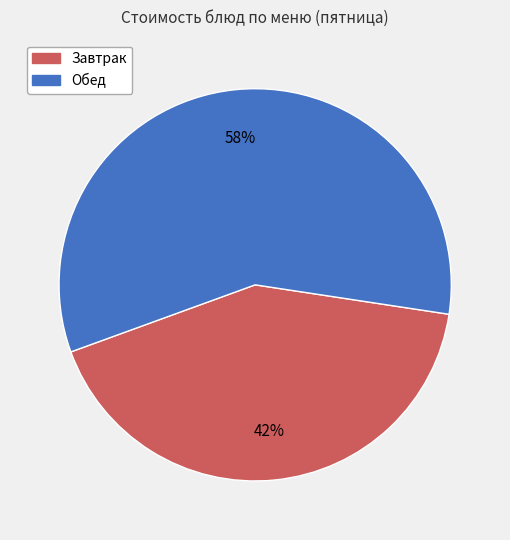

To the nearest percent, what is the average slice percentage?

50%